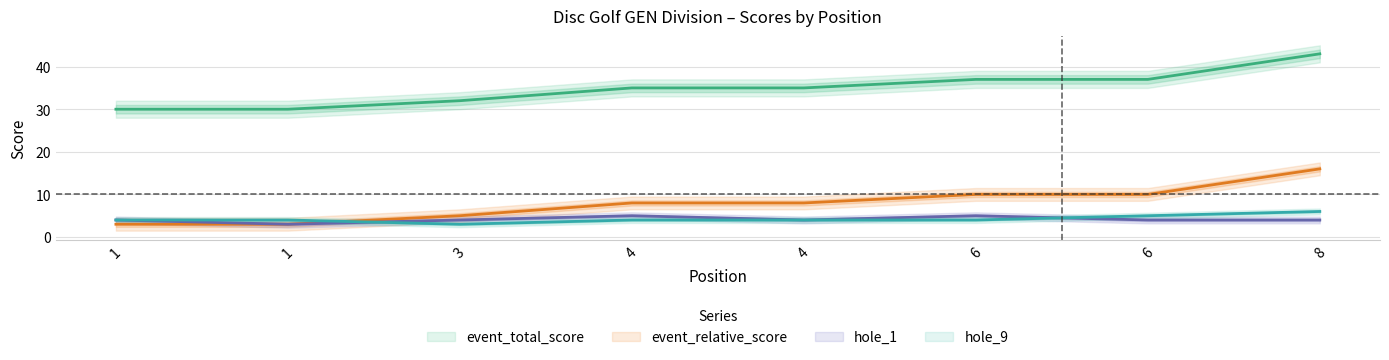

What is the difference between the maximum and minimum values in the event_relative_score series?

13